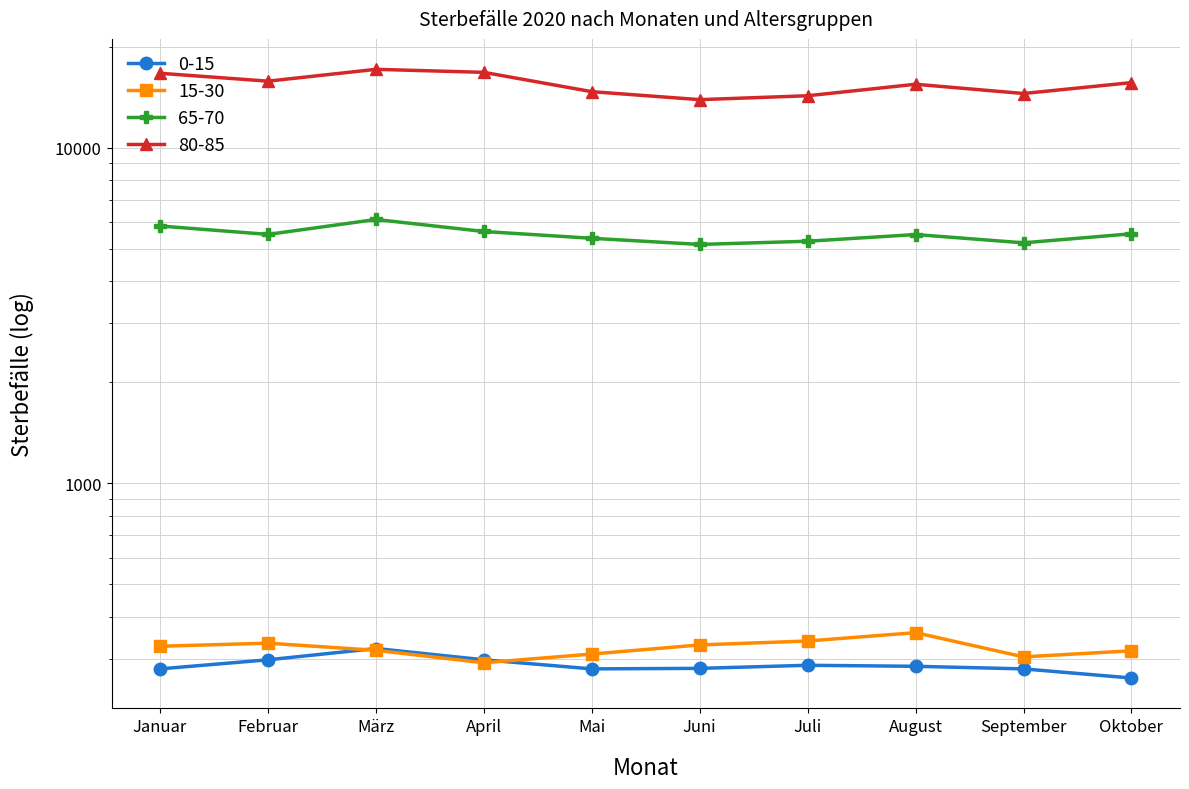

True or false: 80-85 has more than 0 points higher than both neighbors.

True